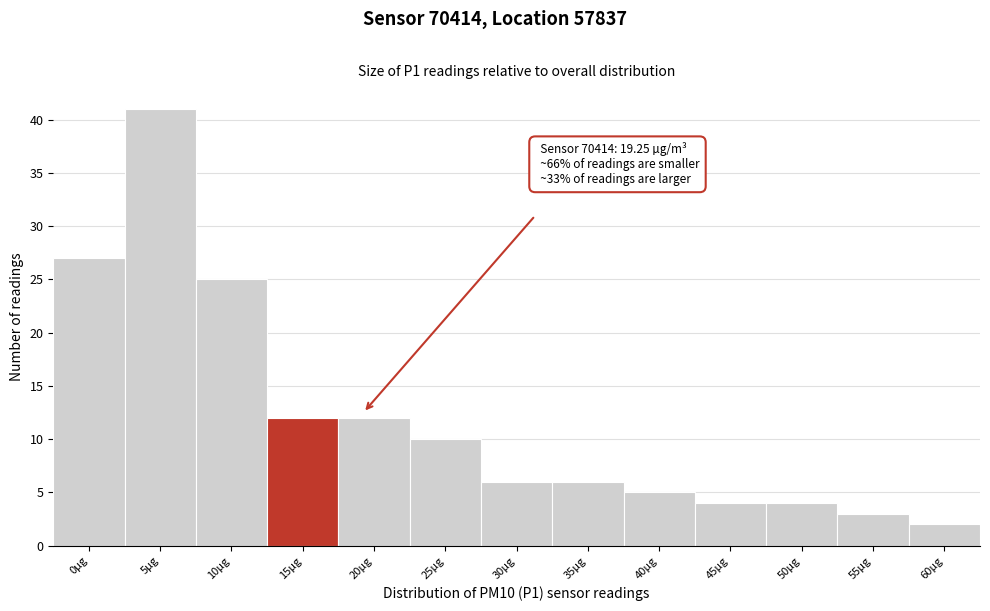

Reading left to right, extract all data points from this chart.

0µg=27	5µg=41	10µg=25	15µg=12	20µg=12	25µg=10	30µg=6	35µg=6	40µg=5	45µg=4	50µg=4	55µg=3	60µg=2